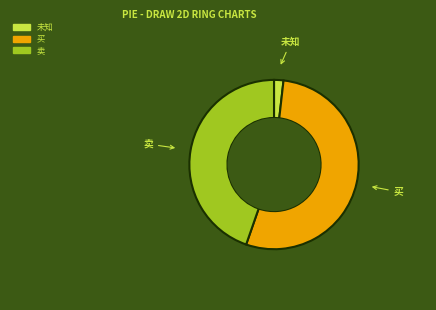

Is there any slice that represents more than half of the pie?

Yes